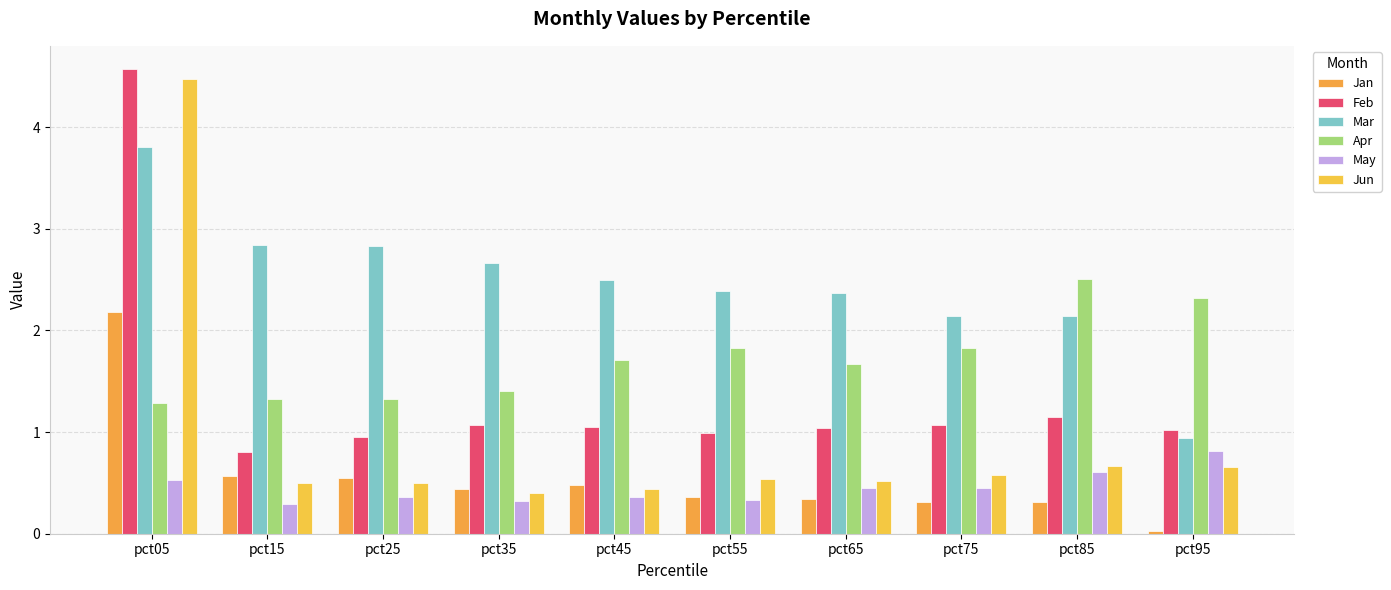

How many bars are there in each group?

6